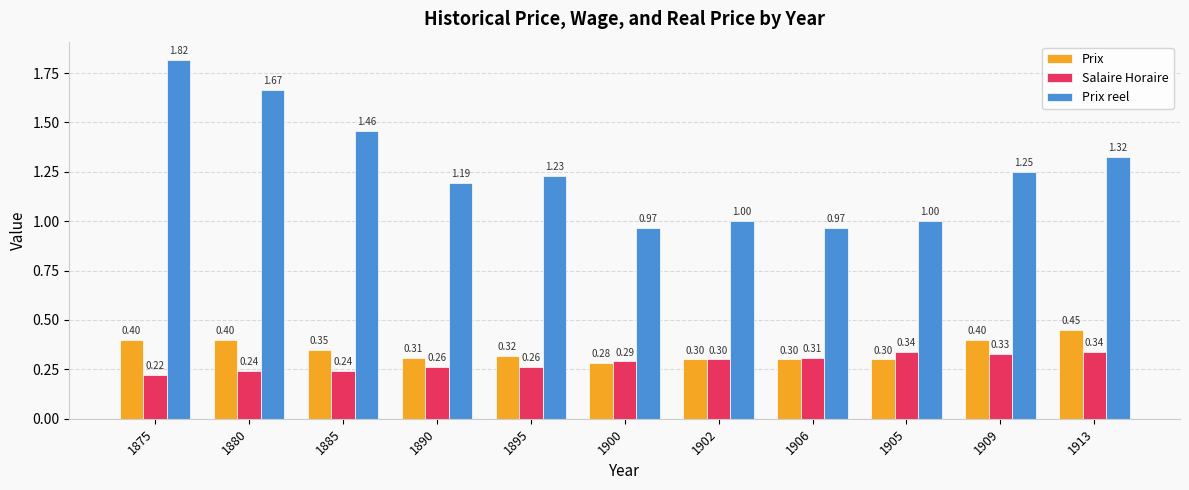

What is the label of the 7th bar from the left?

1902